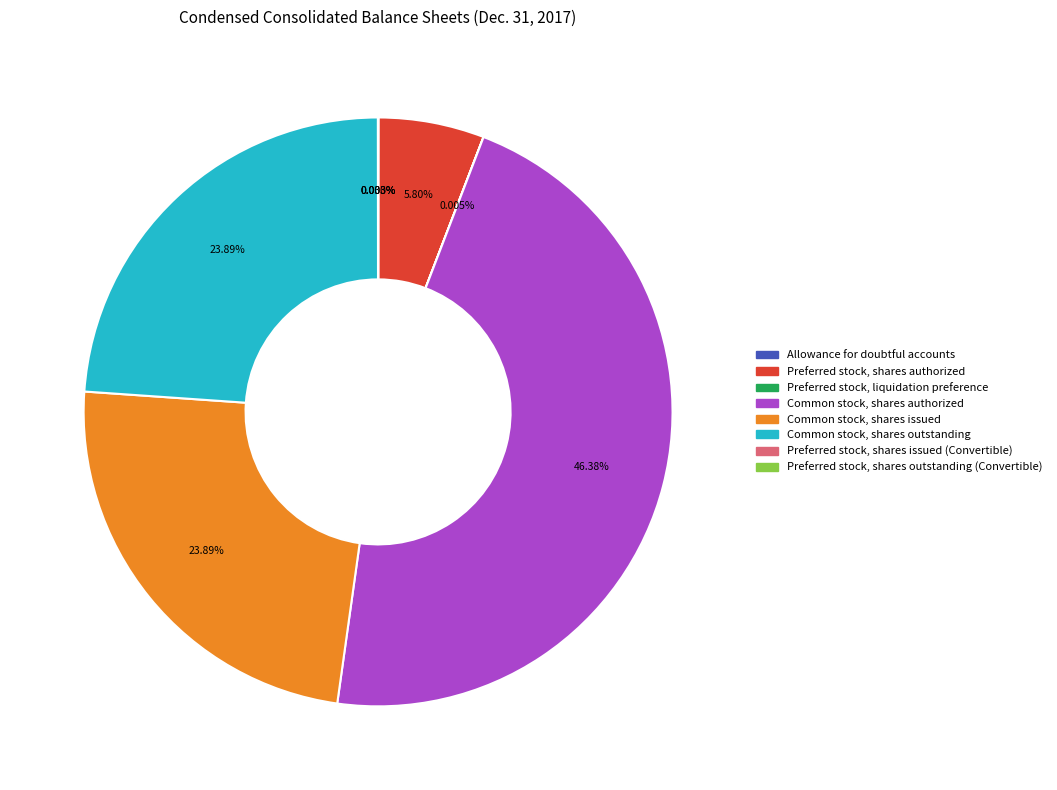

What is the largest slice in the pie chart?

Common stock, shares authorized